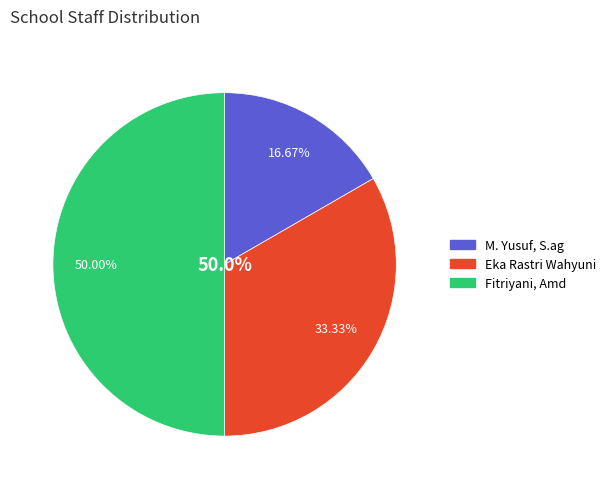

Is it true that M. Yusuf, S.ag is 31% of the pie?

False